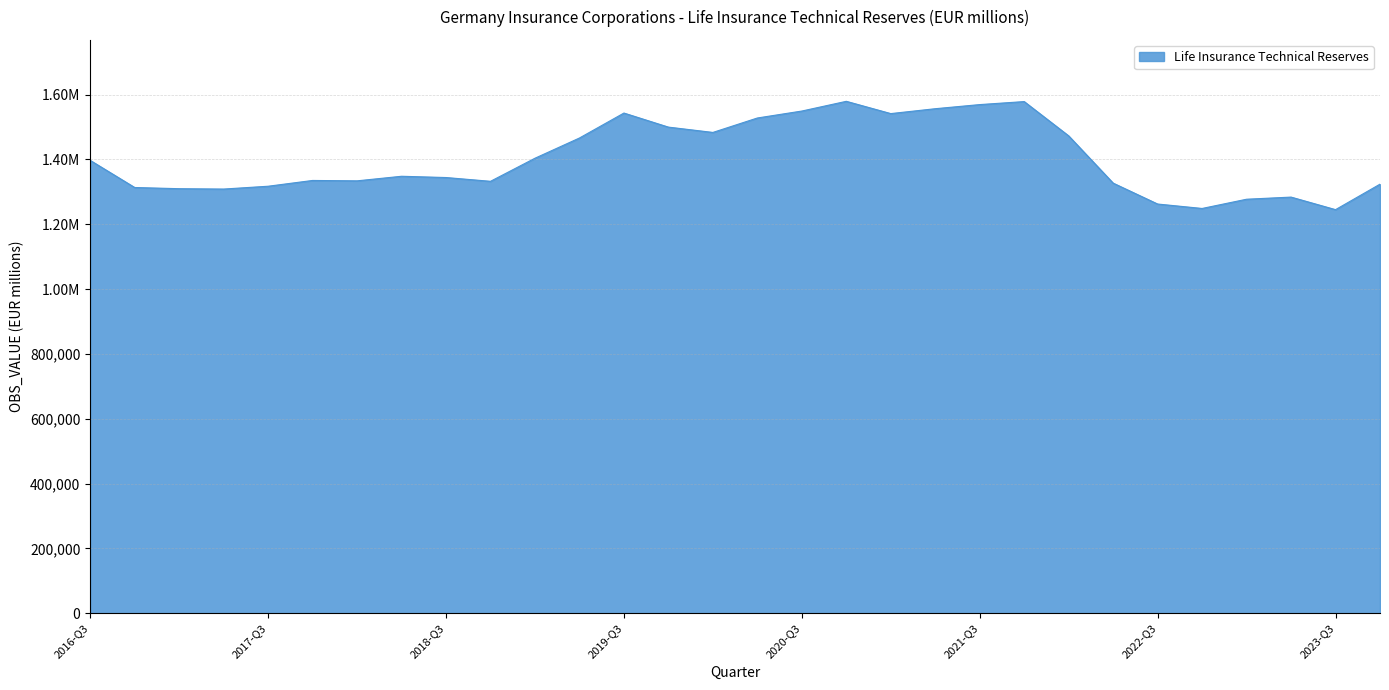

Does the chart have visible grid lines?

Yes